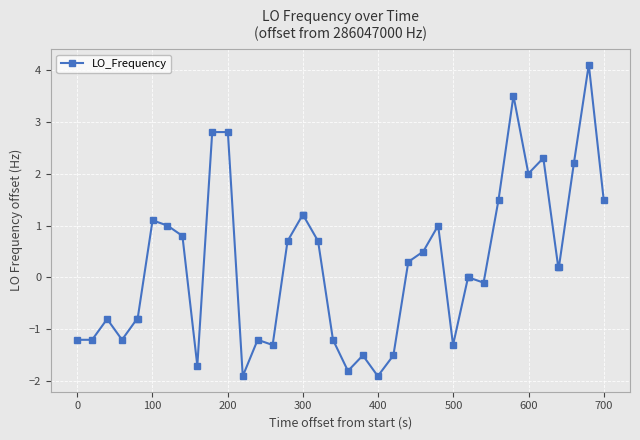

How many data points does each series have?

40